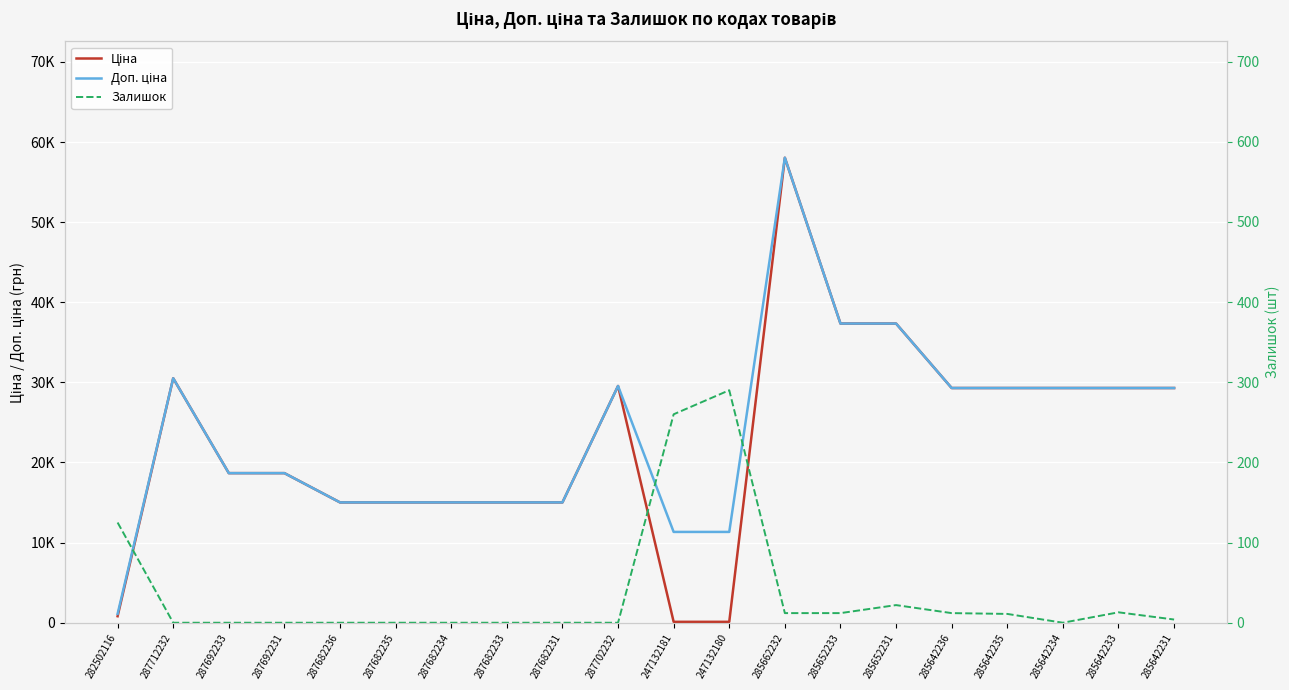

What is the total value across all series at 287682231?

30038.4